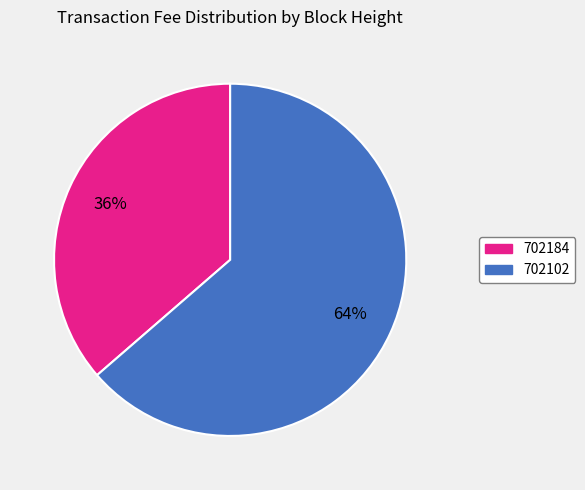

Do 702184 and 702102 together represent more than half of the pie?

Yes